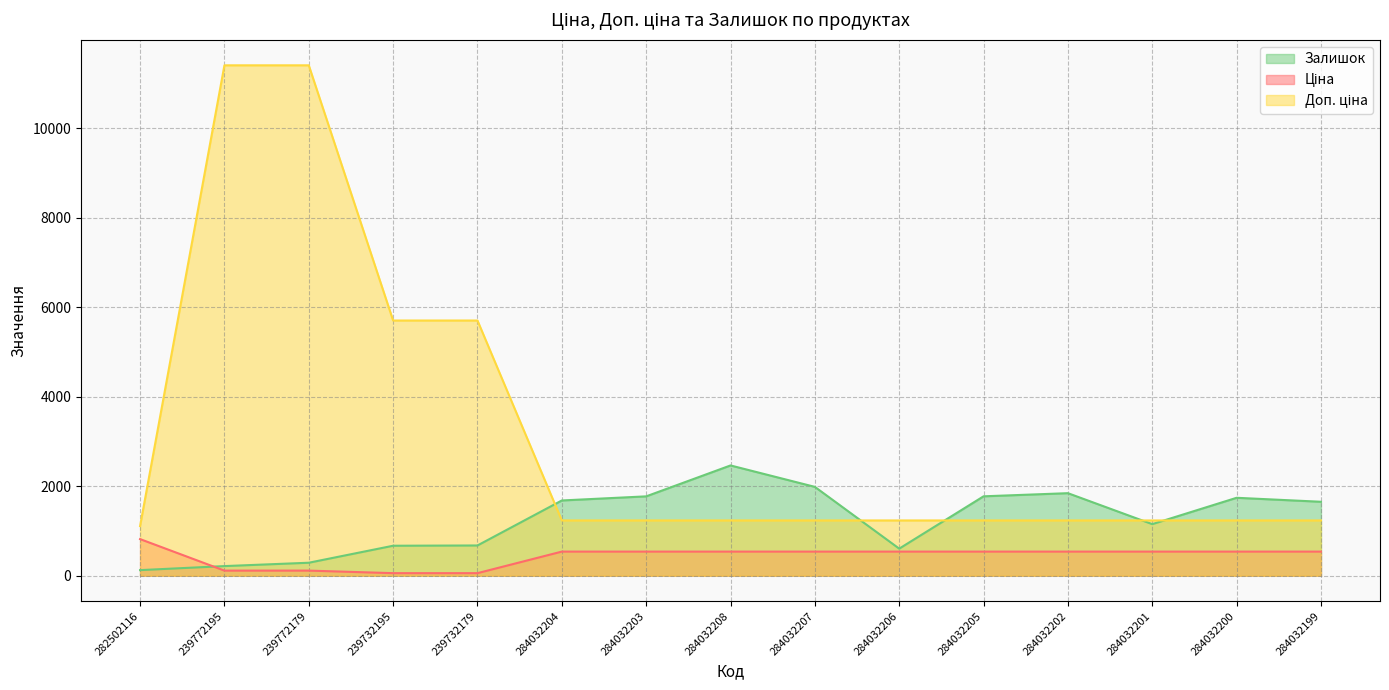

The Доп. ціна series shows 1797.3 at 284032201. True or false?

False